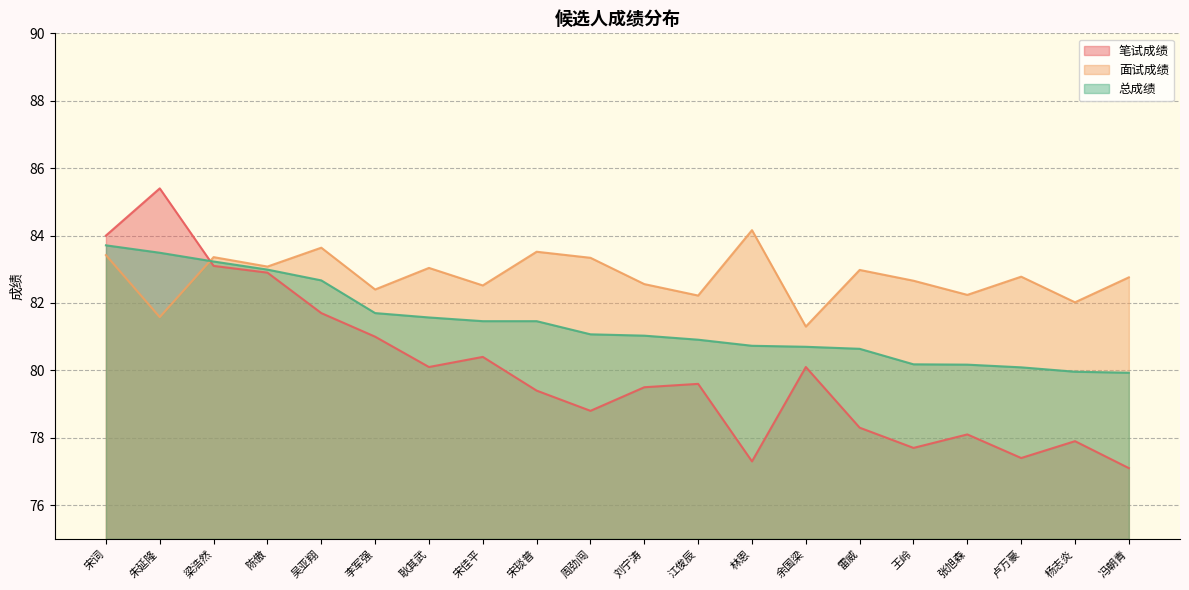

What is the highest value of the 面试成绩 series?

84.2